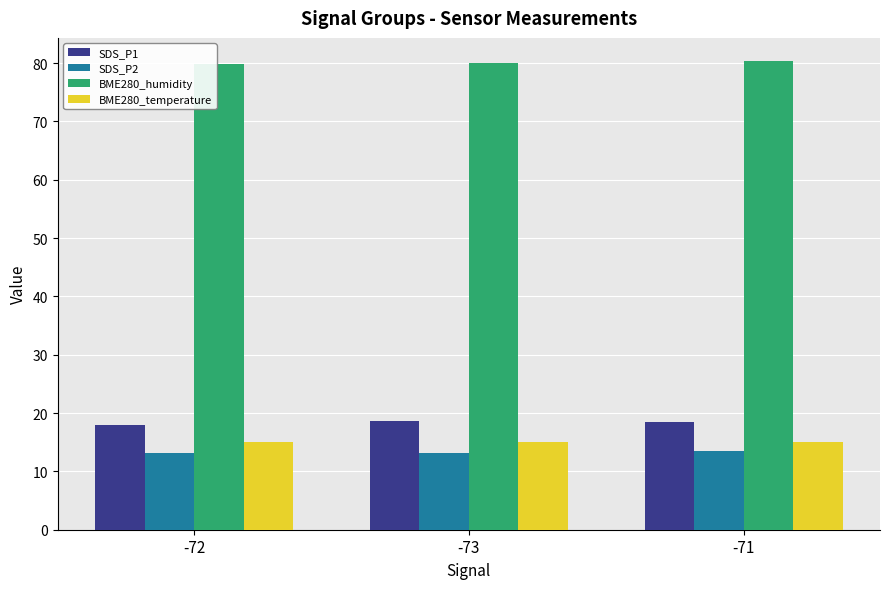

What is the maximum value for BME280_humidity?

80.3